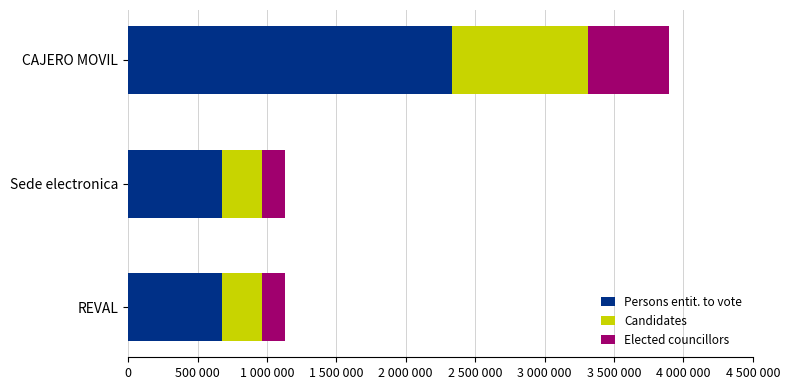

What are all the series names shown in the legend?

Persons entit. to vote, Candidates, Elected councillors